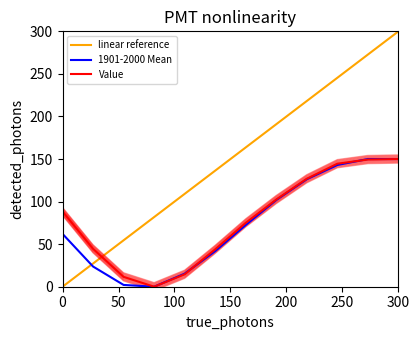

Does the chart display data point markers on the line(s)?

No